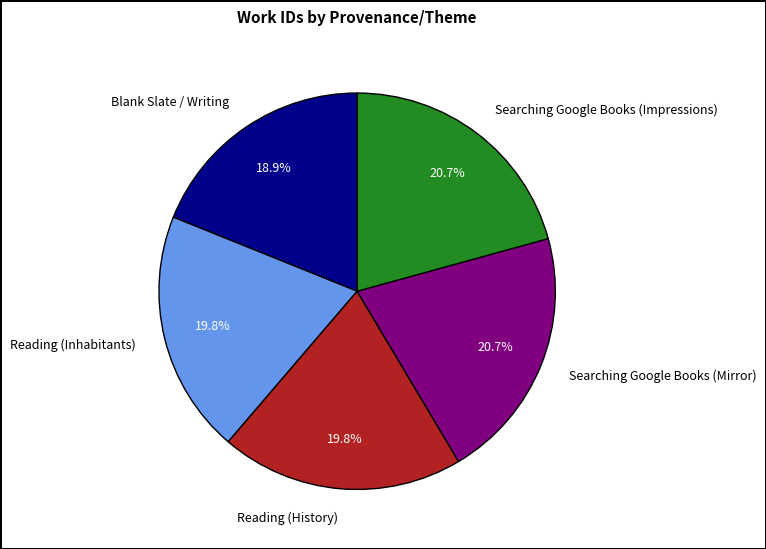

Which category has the smallest portion of the pie?

Blank Slate / Writing